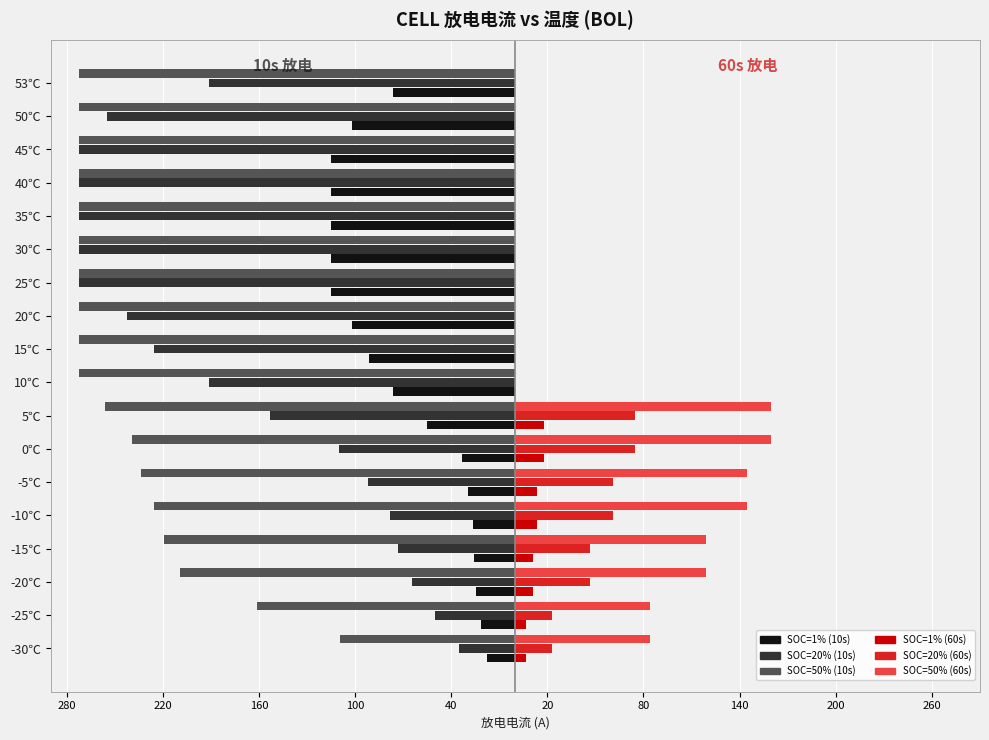

How many data points does each series have?

18